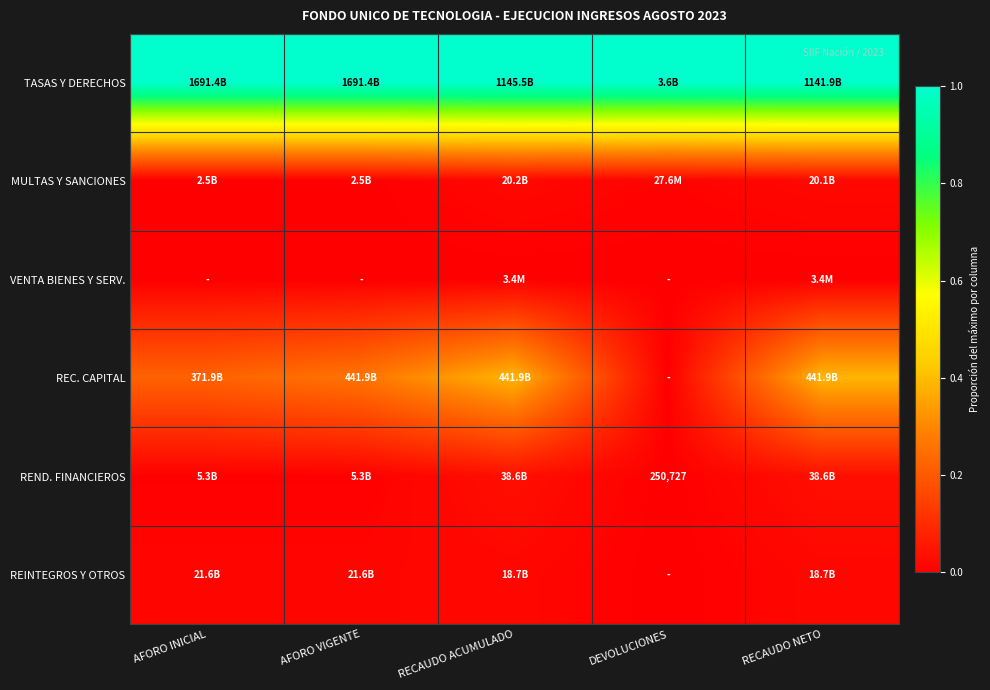

Read the REC. CAPITAL value at RECAUDO ACUMULADO.

0.4